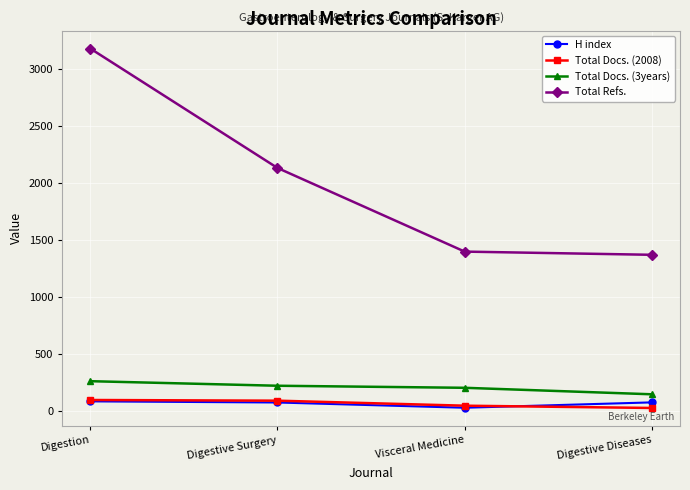

At which category does the chart reach its peak across all series?

Digestion